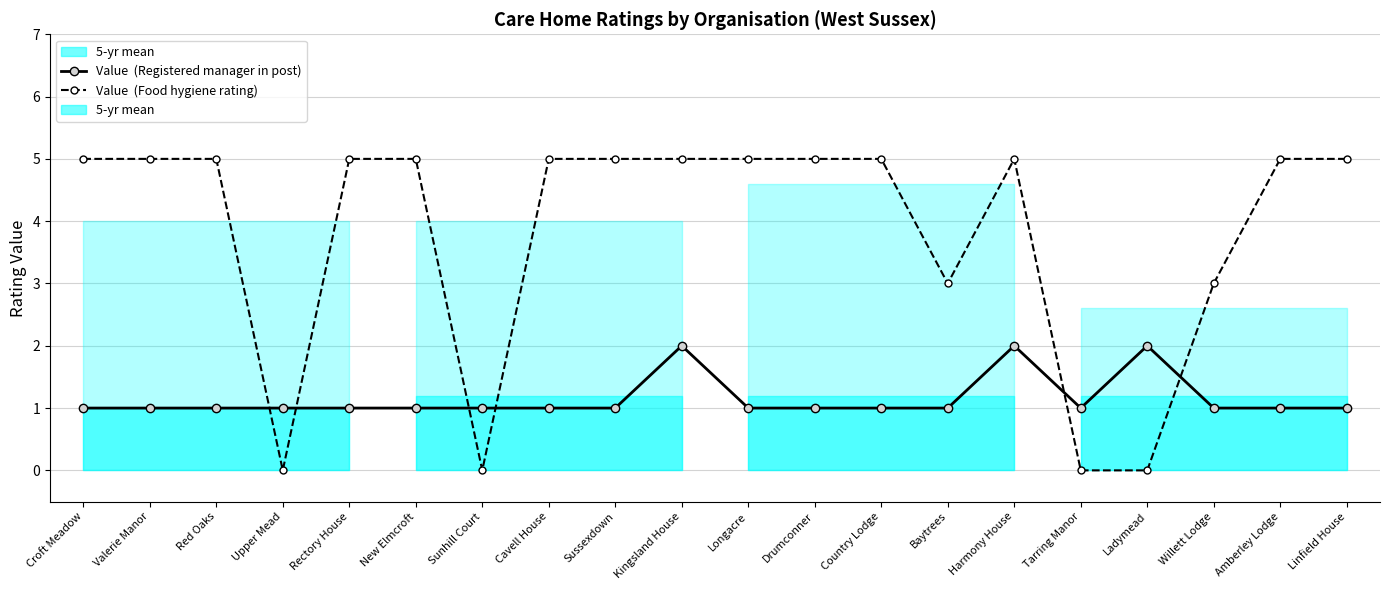

What is the label of the 15th point from the right?

New Elmcroft